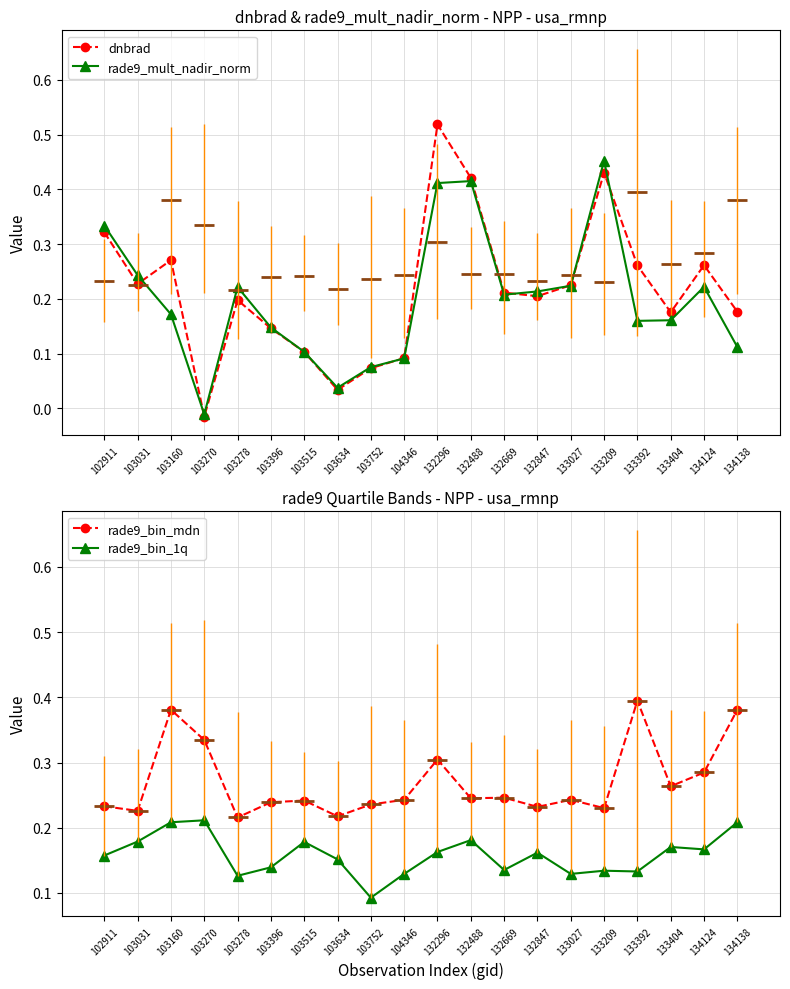

Which series has the largest range (max minus min)?

dnbrad